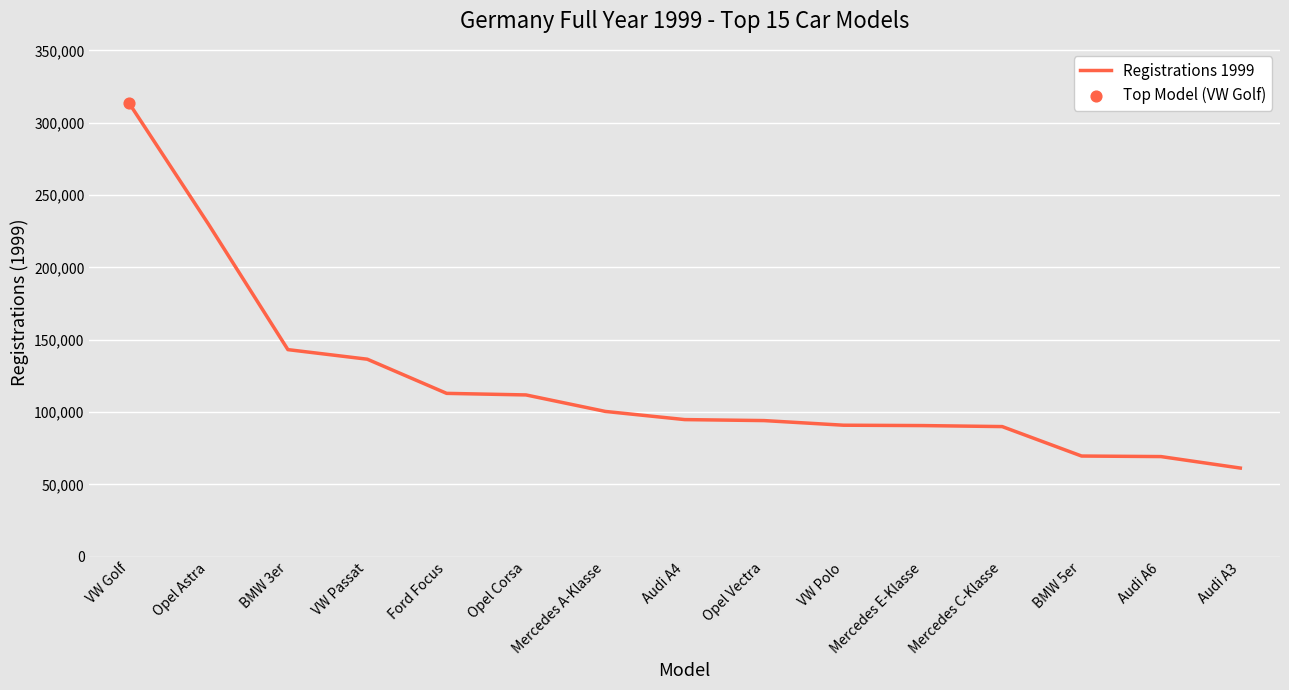

What is the change in value from VW Golf to Opel Corsa?

-201631